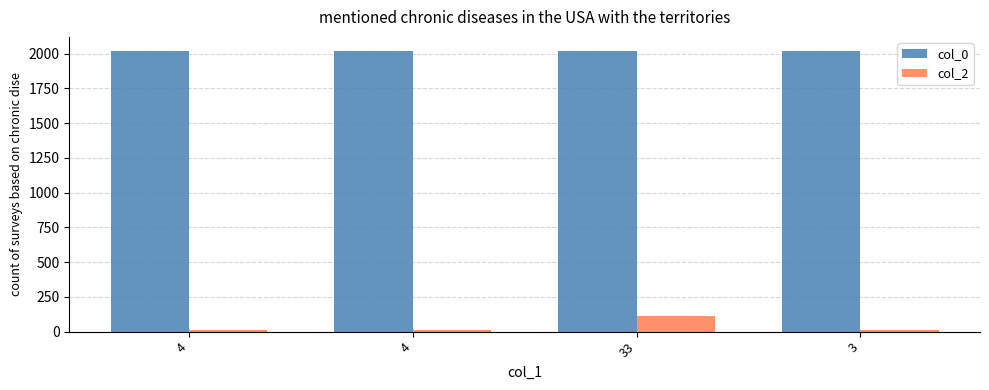

What are all the series names shown in the legend?

col_0, col_2